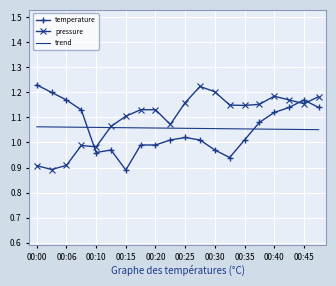

Which series has the largest total across all categories?

pressure